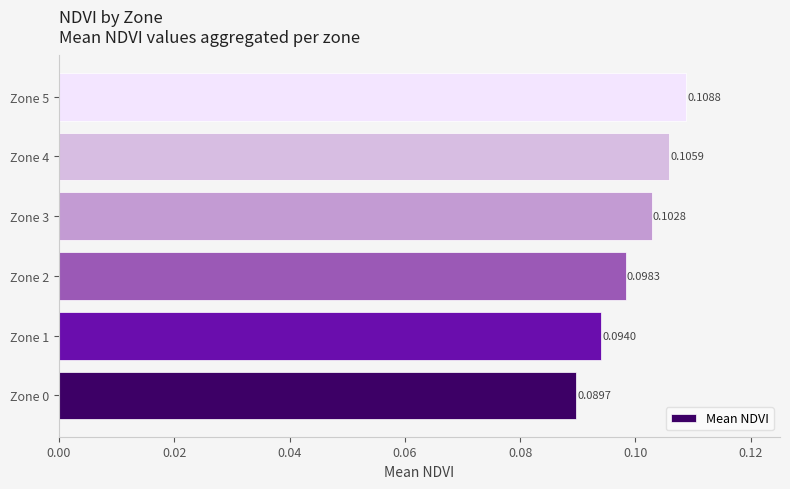

Between Zone 3 and Zone 5, which is larger?

Zone 5